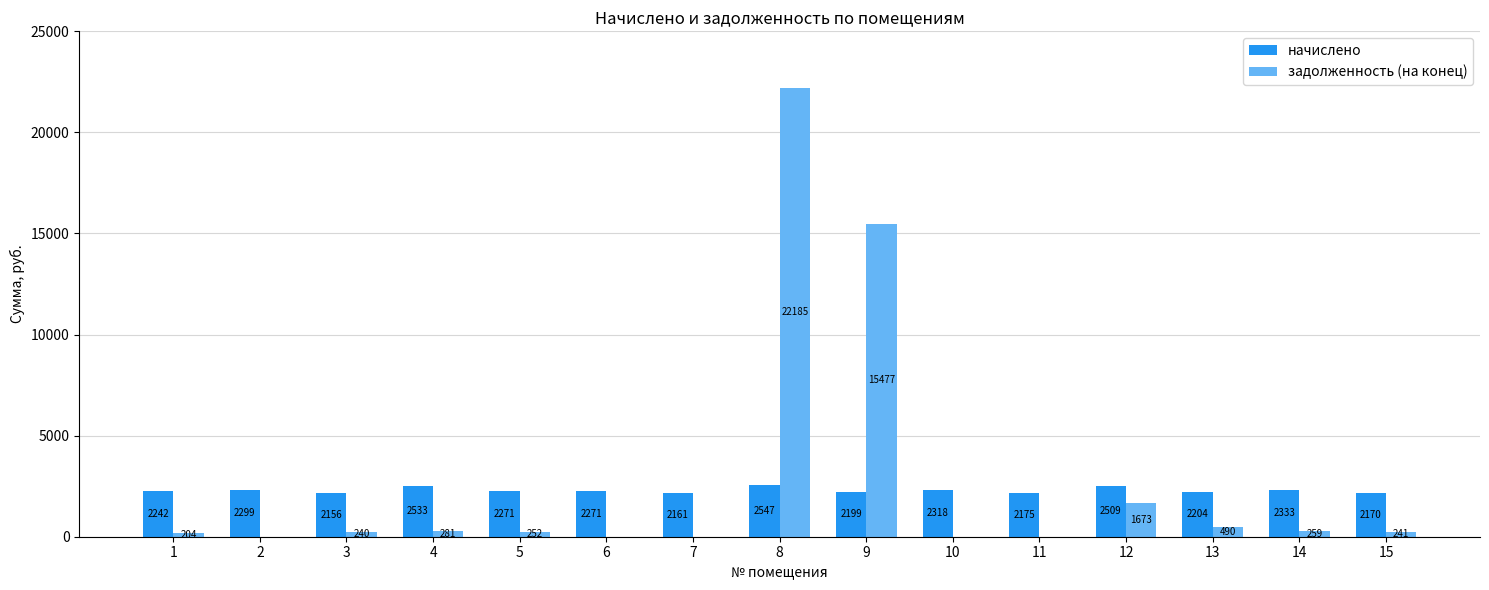

Are the bars grouped side by side (vs. stacked)?

Yes